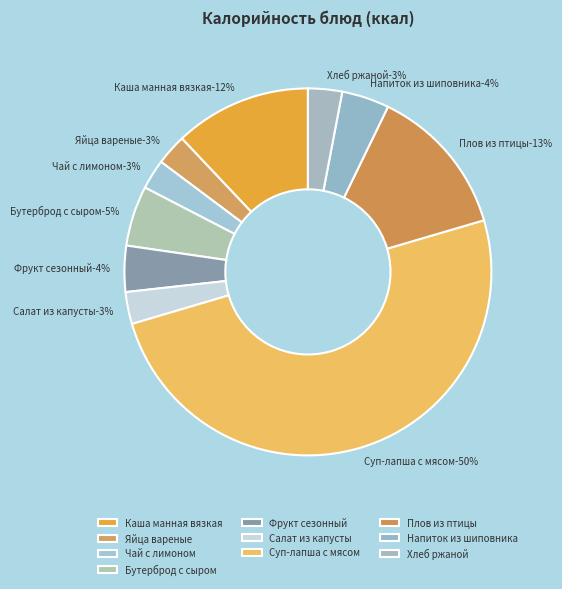

The Чай с лимоном slice represents 3% of the pie. True or false?

True